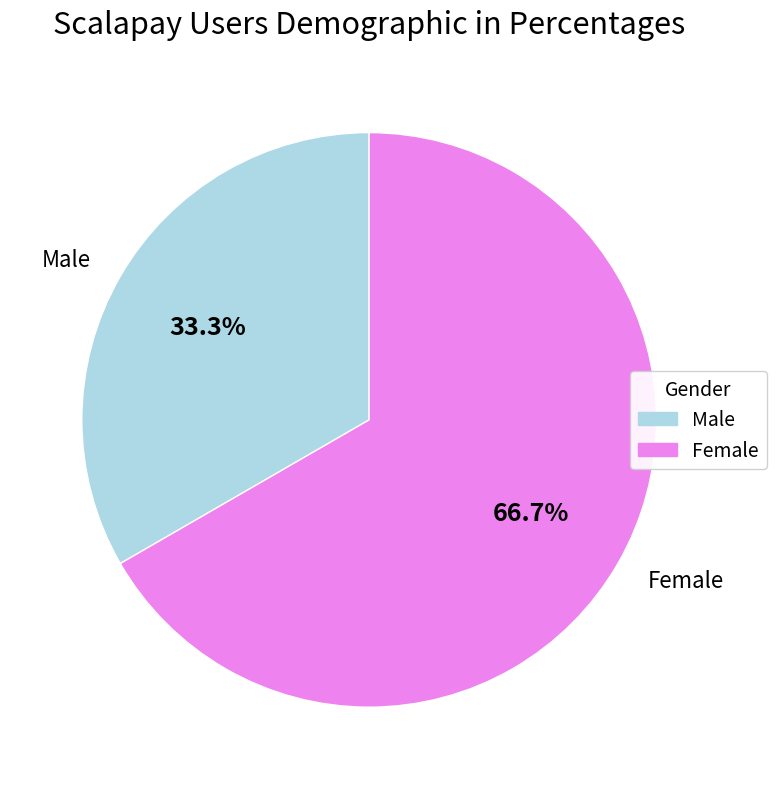

How many segments does this pie chart have?

2